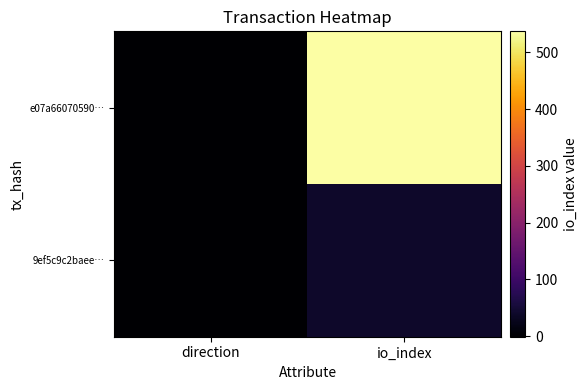

Reading right to left, list all the values displayed in this chart.

e07a66070590…: io_index=537	direction=-1
9ef5c9c2baee…: io_index=39	direction=1